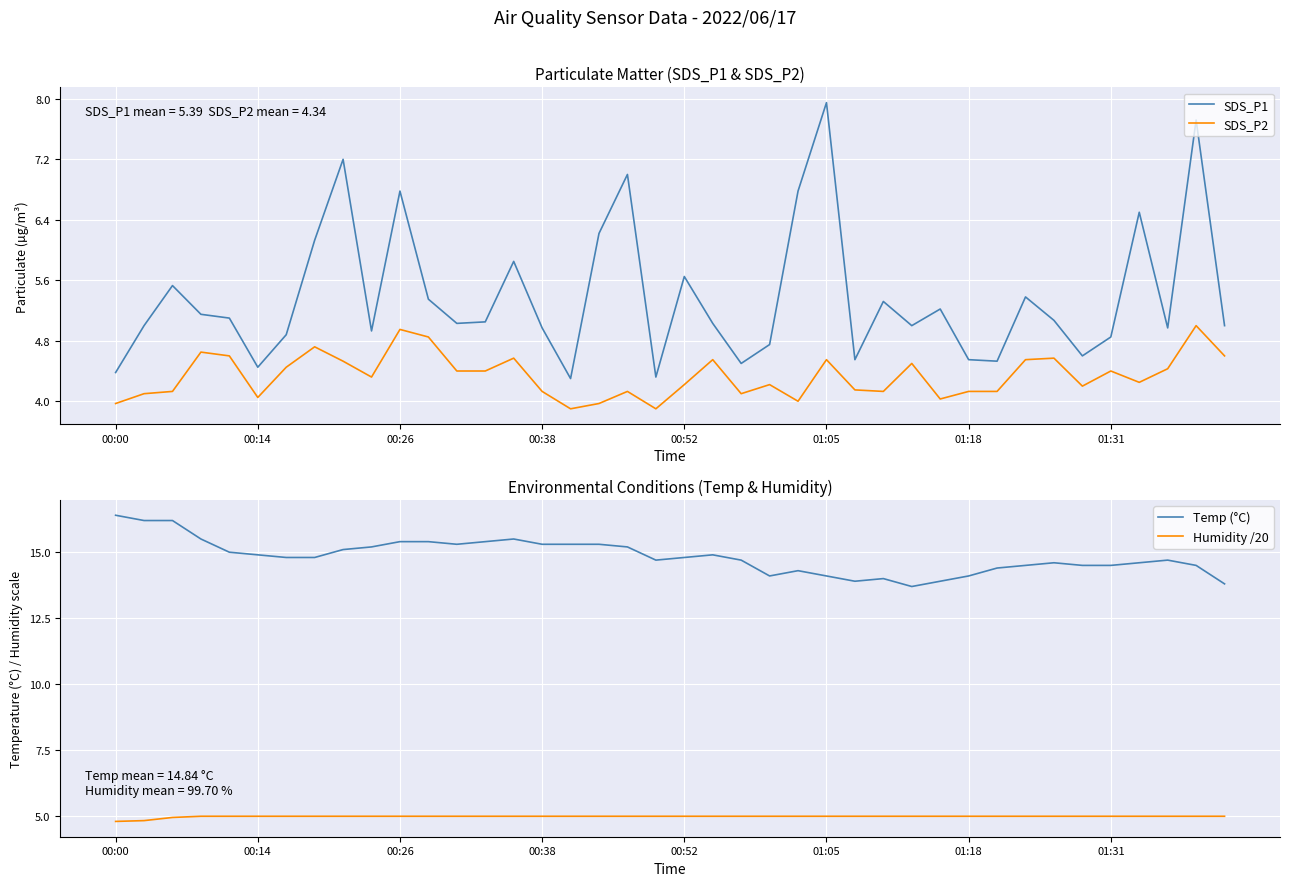

What is the average value of the Temp (°C) series?

14.8